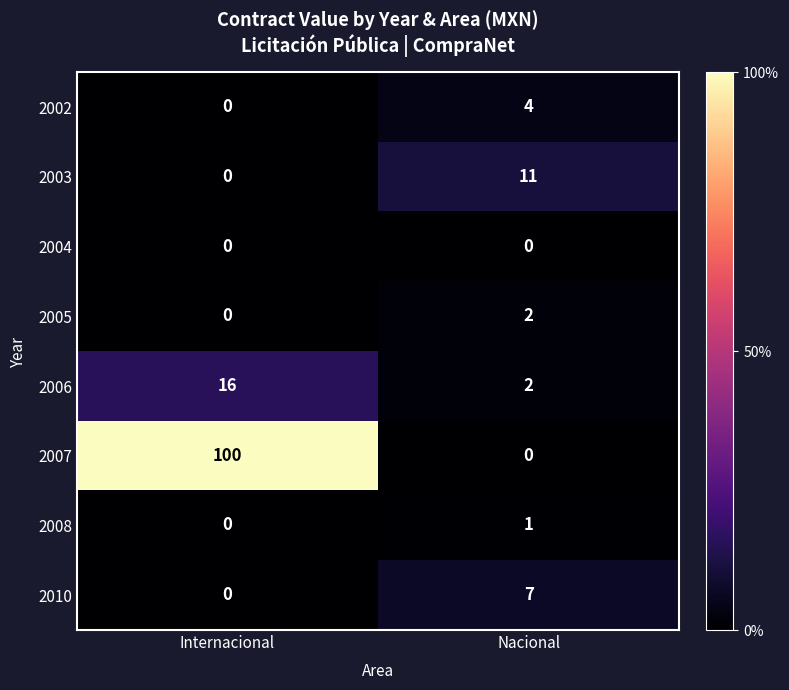

How many categories are shown in the chart?

2